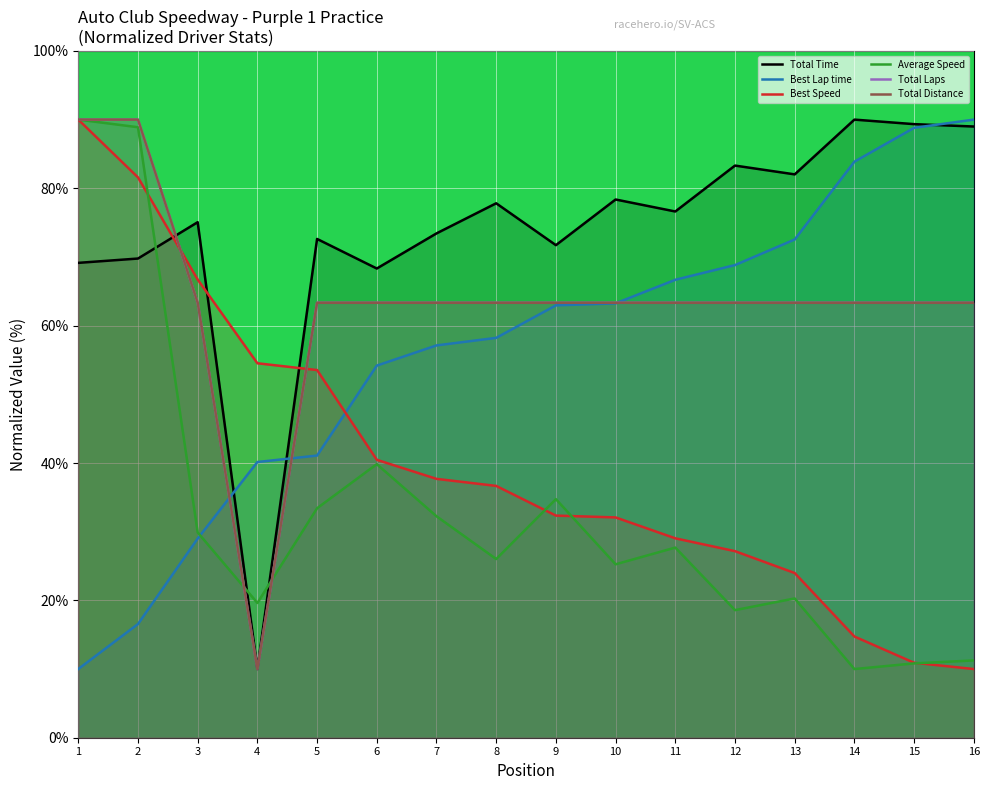

What is the sum of the Total Distance values at 4 and 3?

73.3